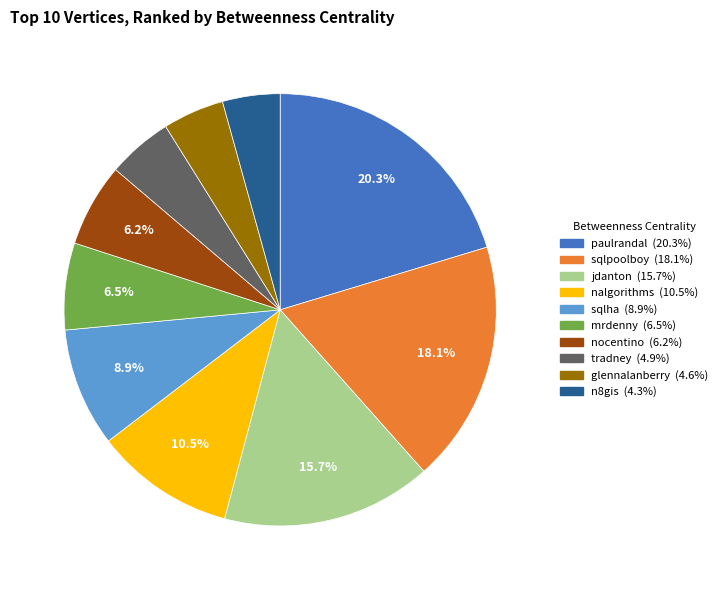

What is the total percentage of jdanton and nalgorithms?

26.2%